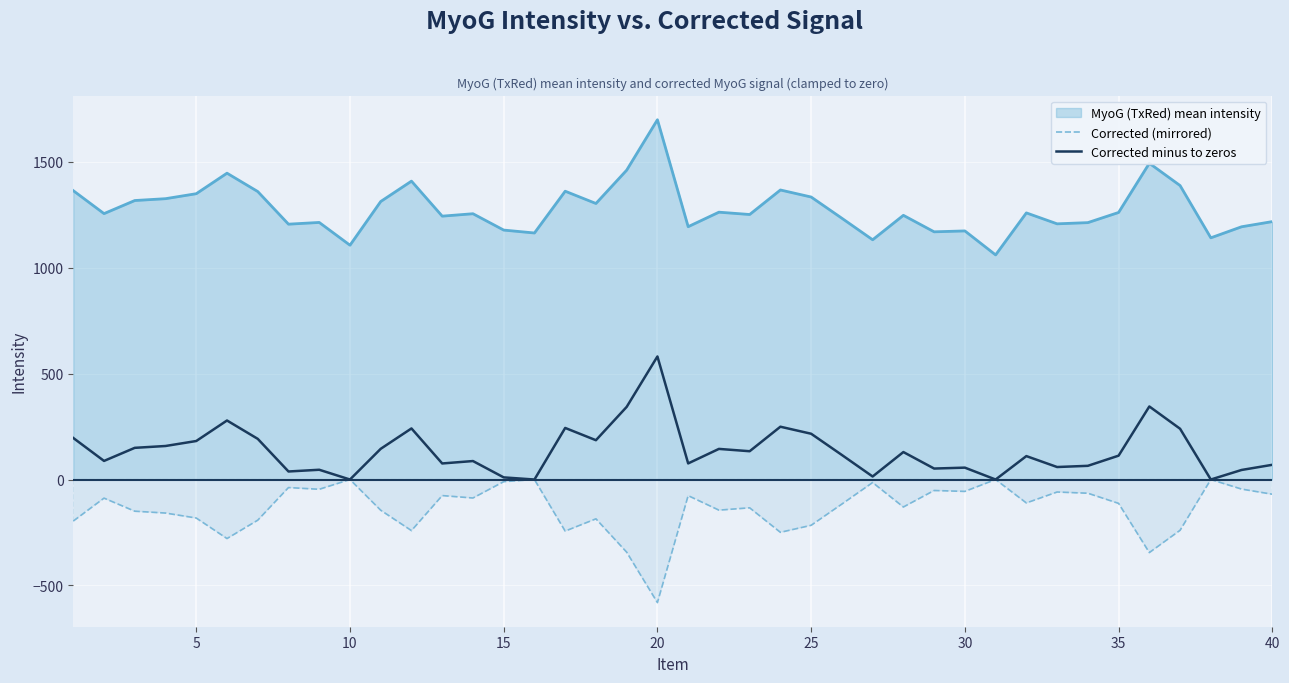

Rank the series by their average value, from highest to lowest.

MyoG (TxRed) mean intensity, Corrected minus to zeros, Corrected (mirrored)